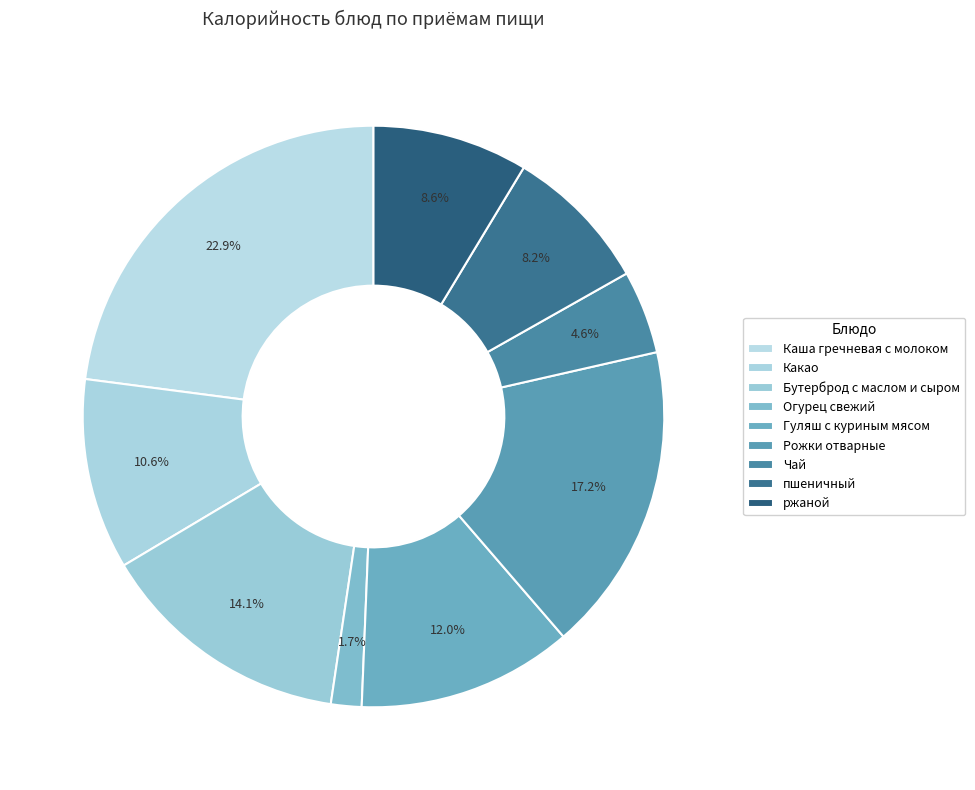

What is the largest slice in the pie chart?

Каша гречневая с молоком